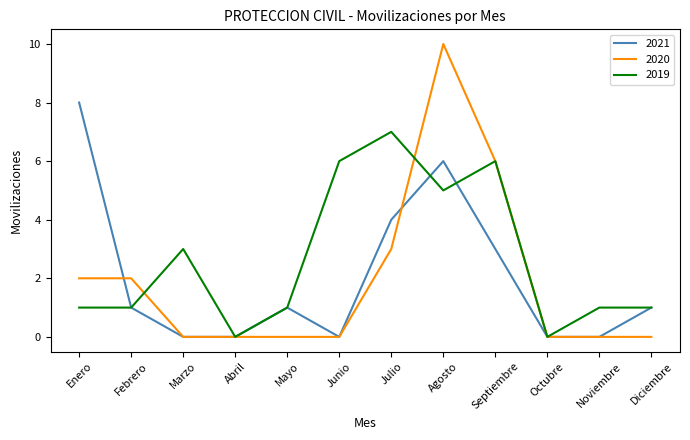

Count the number of data series in this chart.

3